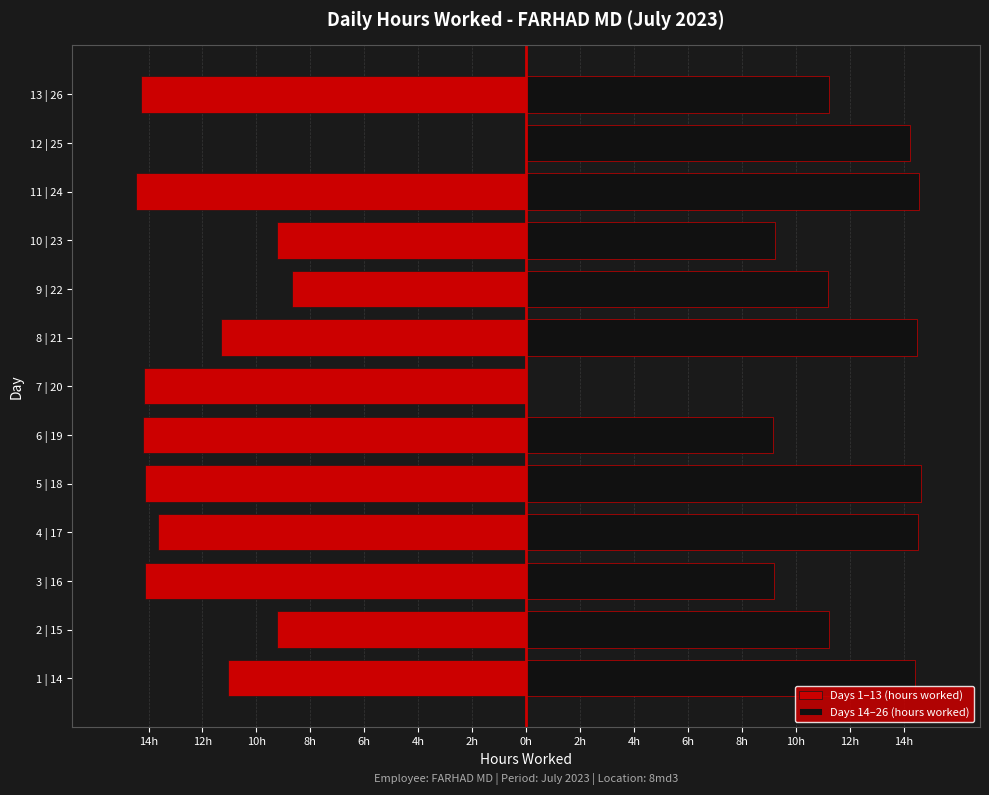

Rank the series by their average value, from lowest to highest.

Days 1–13 (hours worked), Days 14–26 (hours worked)